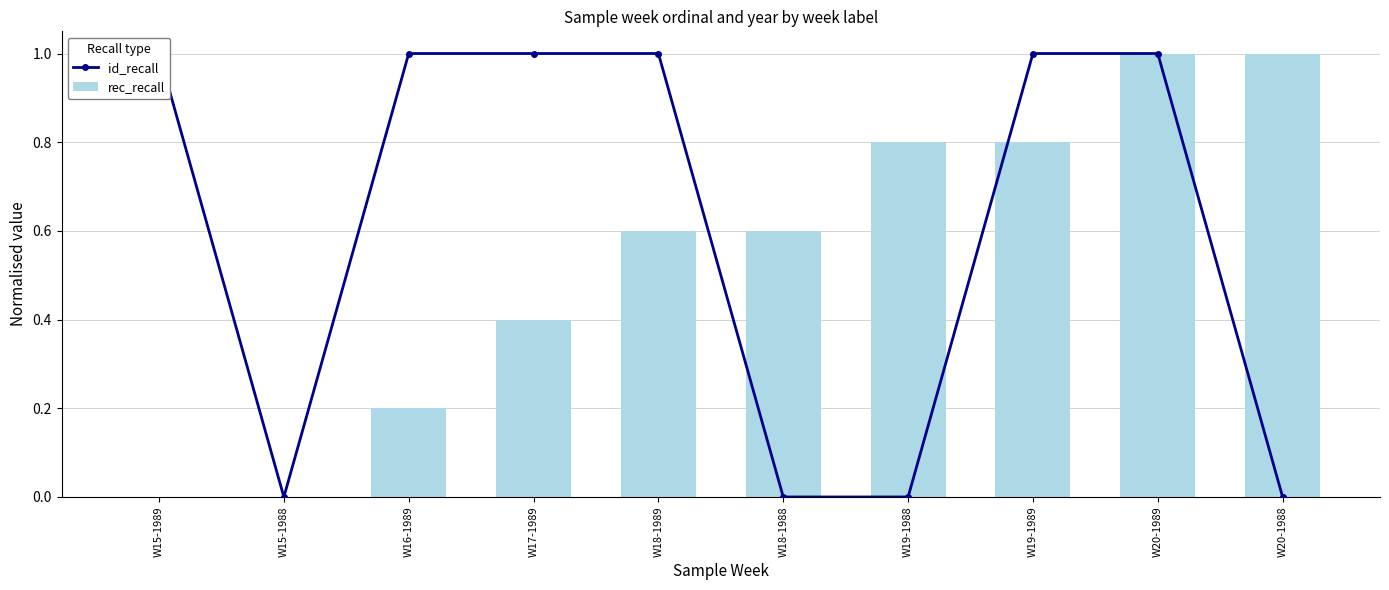

How many groups of bars are there?

10